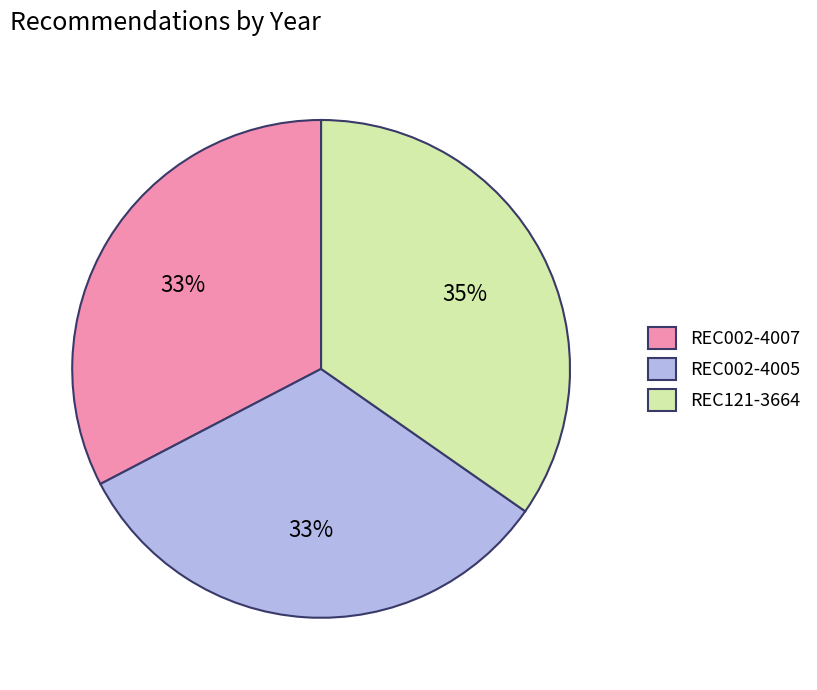

What is the ratio of the value at REC002-4005 to the value at REC121-3664?

0.9